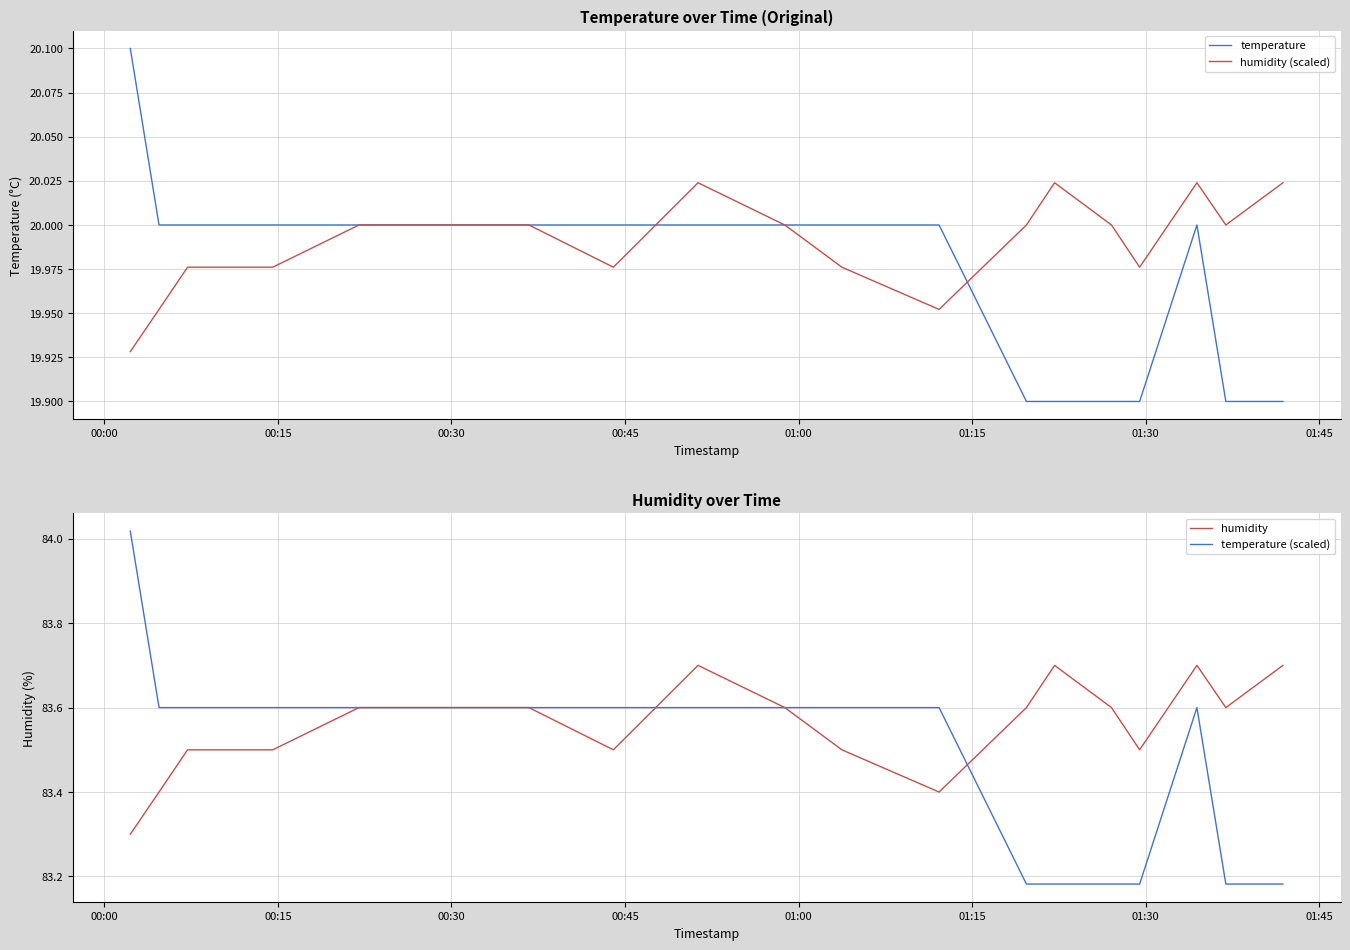

What is the maximum value for temperature?

20.1